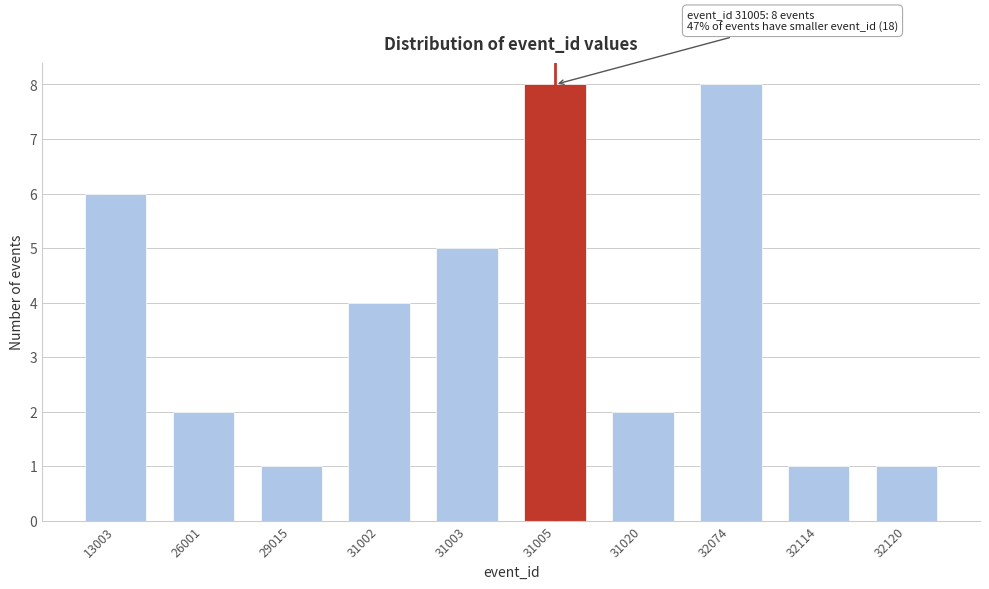

Reading left to right, list all the values displayed in this chart.

6	2	1	4	5	8	2	8	1	1